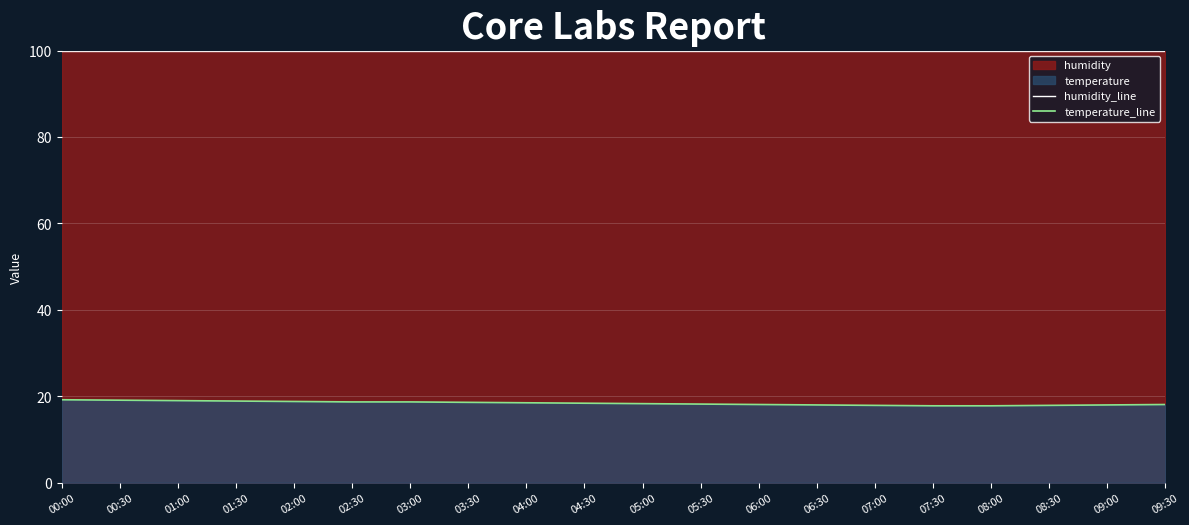

Reading left to right, extract all data points from this chart.

humidity_line: 00:00=99.9	00:30=99.9	01:00=99.9	01:30=99.9	02:00=99.9	02:30=99.9	03:00=99.9	03:30=99.9	04:00=99.9	04:30=99.9	05:00=99.9	05:30=99.9	06:00=99.9	06:30=99.9	07:00=99.9	07:30=99.9	08:00=99.9	08:30=99.9	09:00=99.9	09:30=99.9
temperature_line: 00:00=19.2	00:30=19.1	01:00=19.0	01:30=18.9	02:00=18.8	02:30=18.7	03:00=18.7	03:30=18.6	04:00=18.5	04:30=18.4	05:00=18.3	05:30=18.2	06:00=18.1	06:30=18.0	07:00=17.9	07:30=17.8	08:00=17.8	08:30=17.9	09:00=18.0	09:30=18.1